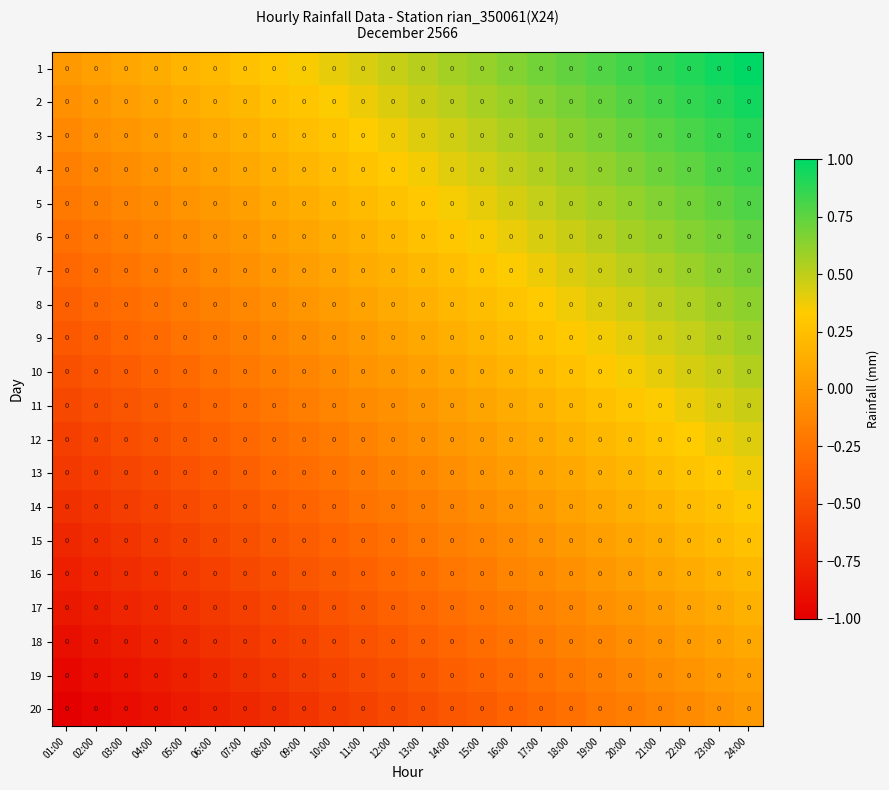

Between 05:00 and 12:00, which is larger?

12:00